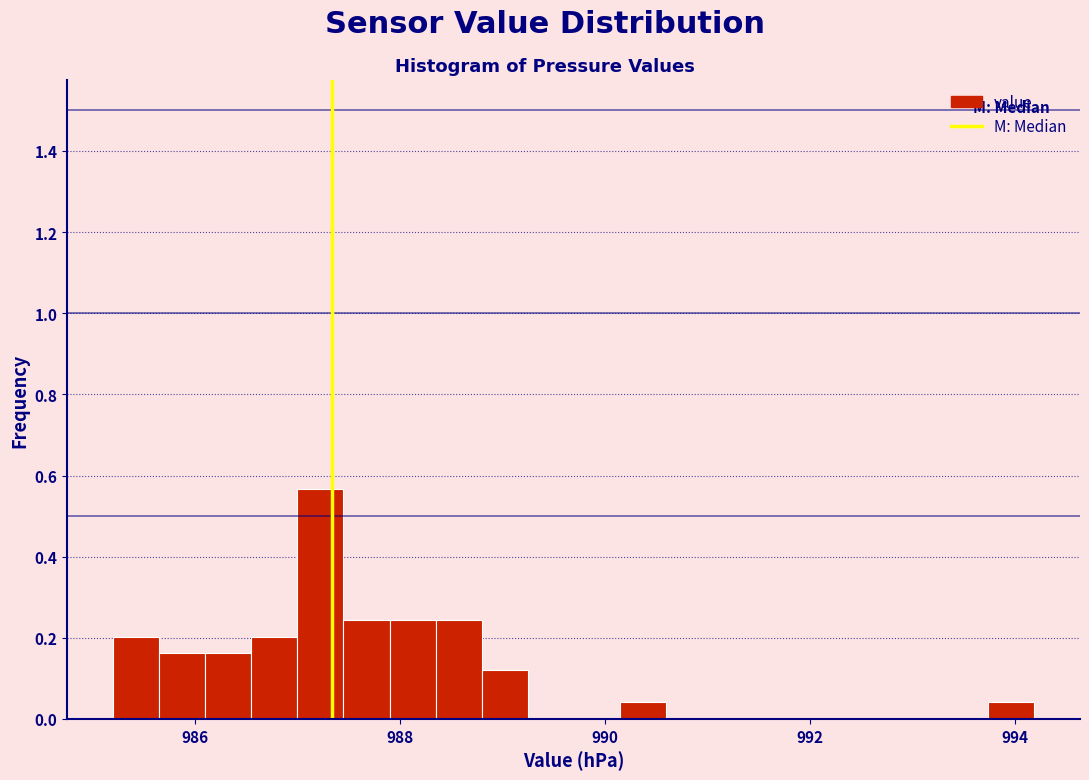

Around what value on the x-axis is the tallest bar? Give the approximate position of its centre, as read against the axis.

987.2